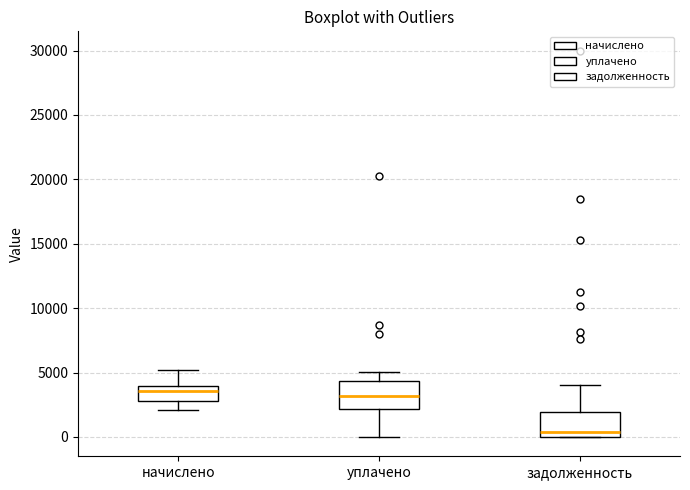

Reading left to right, transcribe this box plot: for each box, give where its median line is, the range the box spans, and where its two whiskers end, as read against the y-axis. The values are not printed on the chart, so give them approximately, as read against the axis.

начислено: median 3500, box 3000 to 4000, whiskers 2000 to 5000
уплачено: median 3000, box 2000 to 4500, whiskers 0 to 5000
задолженность: median 500, box 0 to 2000, whiskers 0 to 4000